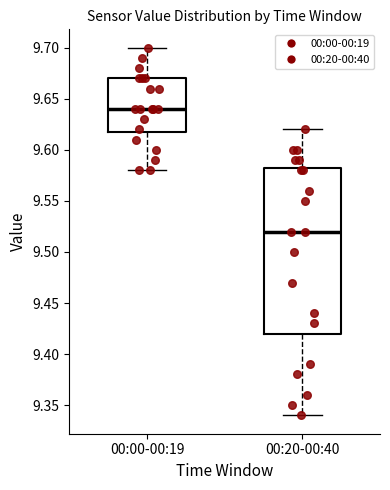

Reading left to right, transcribe this box plot: for each box, give where its median line is, the range the box spans, and where its two whiskers end, as read against the y-axis. The values are not printed on the chart, so give them approximately, as read against the axis.

00:00-00:19: median 9.640, box 9.620 to 9.670, whiskers 9.580 to 9.700
00:20-00:40: median 9.520, box 9.420 to 9.585, whiskers 9.340 to 9.620